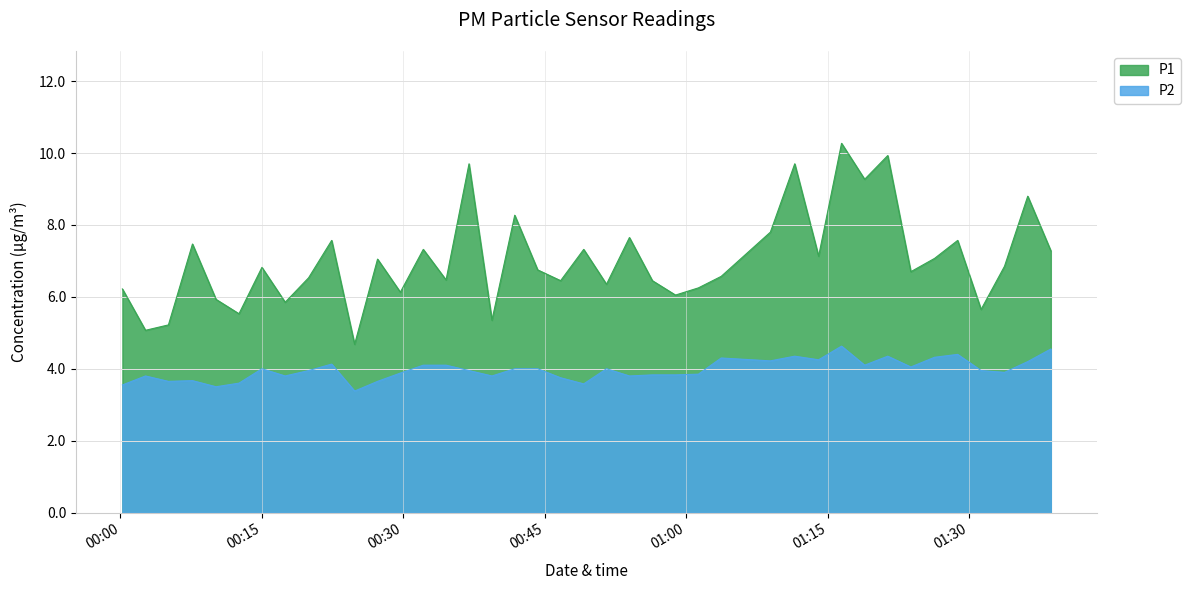

What is the difference between the maximum and minimum values in the P2 series?

1.2